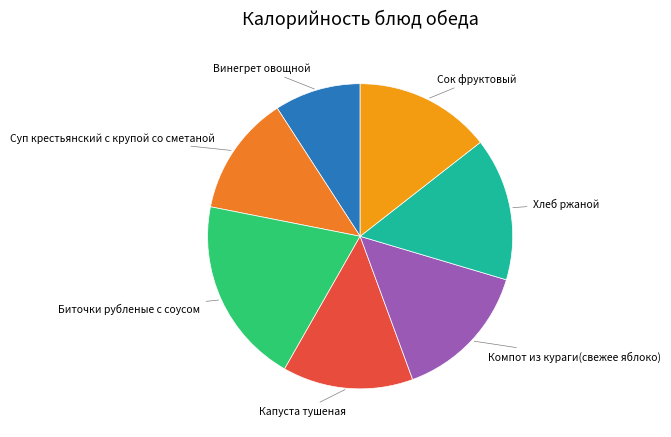

How many slices are in this pie chart?

7